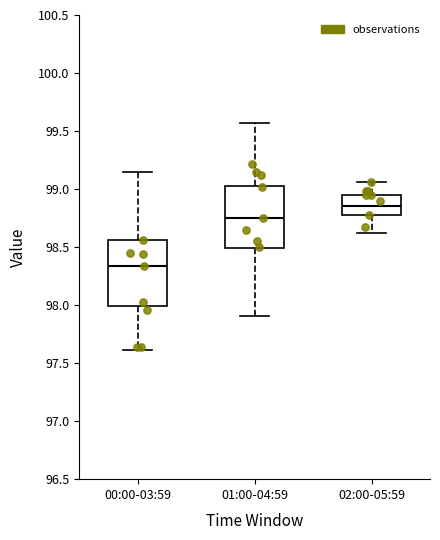

Which box's median line is the highest?

02:00-05:59